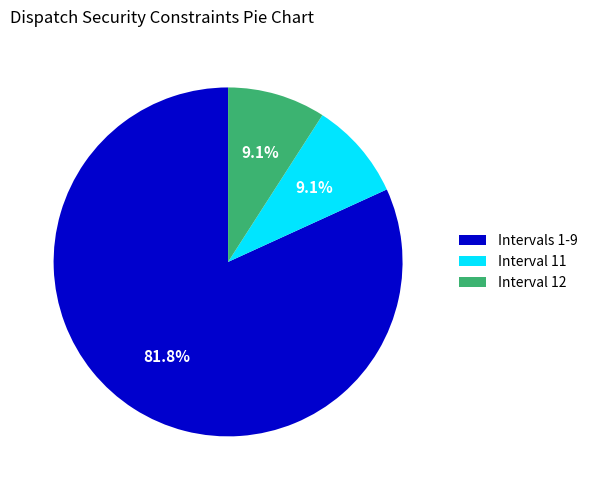

Which category accounts for the majority?

Intervals 1-9